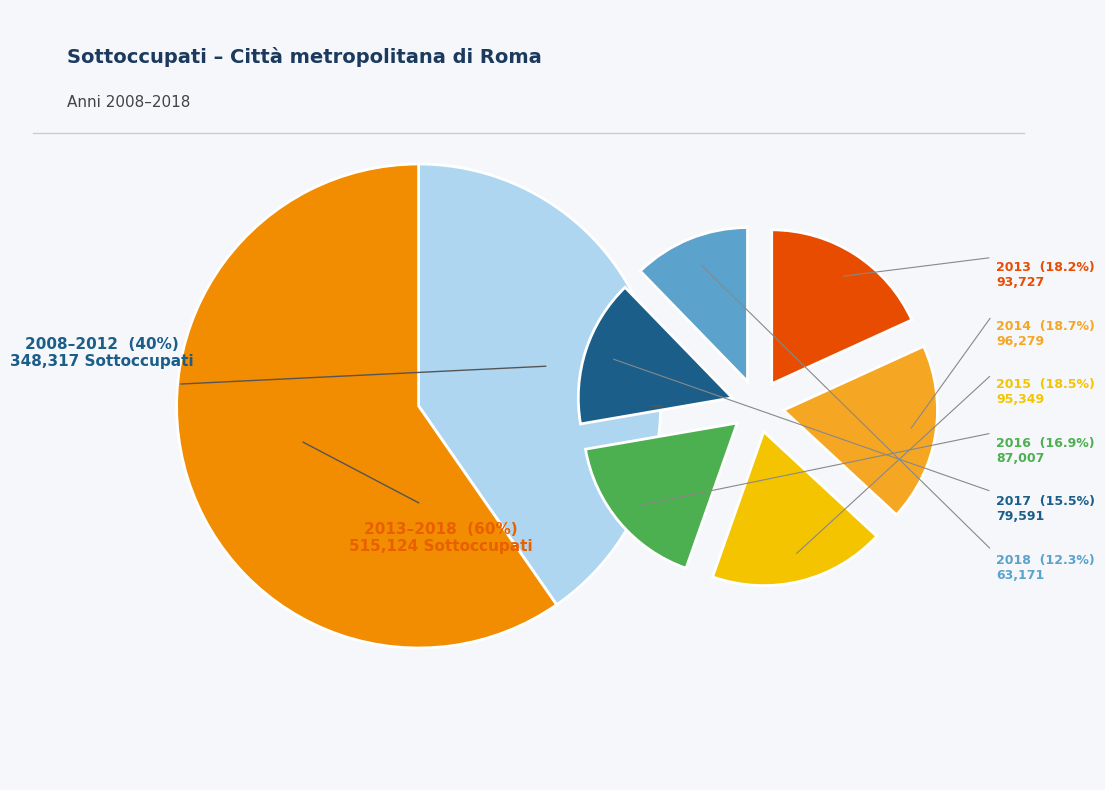

To the nearest percent, what percentage of the pie is 2015?

11%